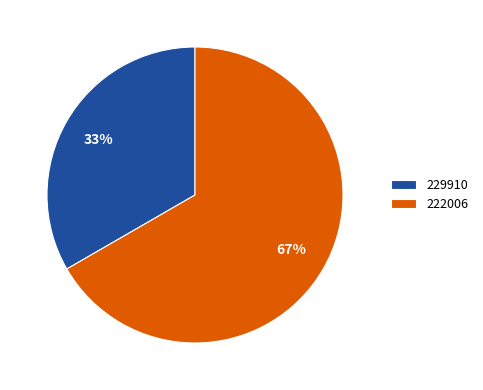

What is the ratio of the value at 229910 to the value at 222006?

0.5